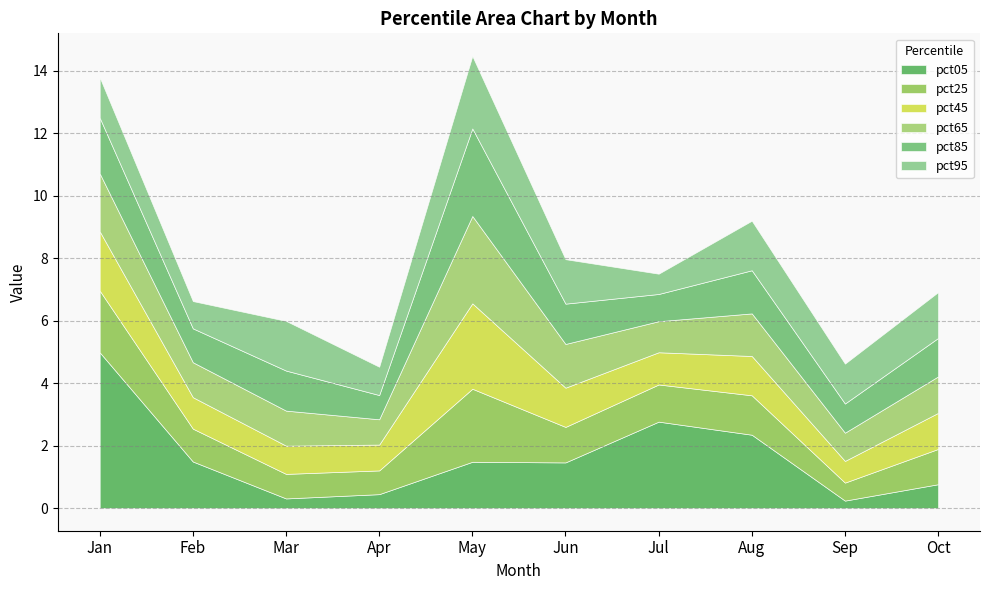

Where do pct25 and pct95 first cross each other?

Feb and Mar